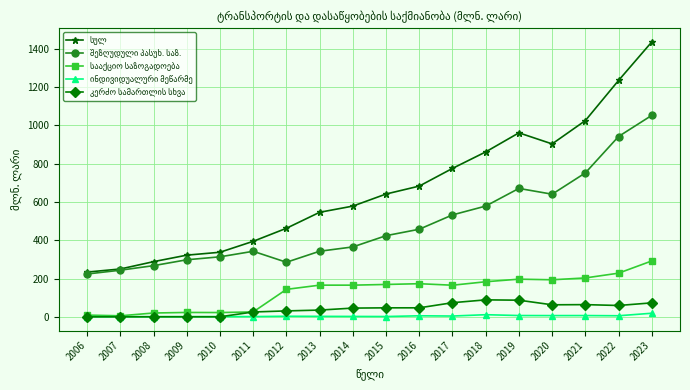

At which category is the sum across all series the highest?

2023